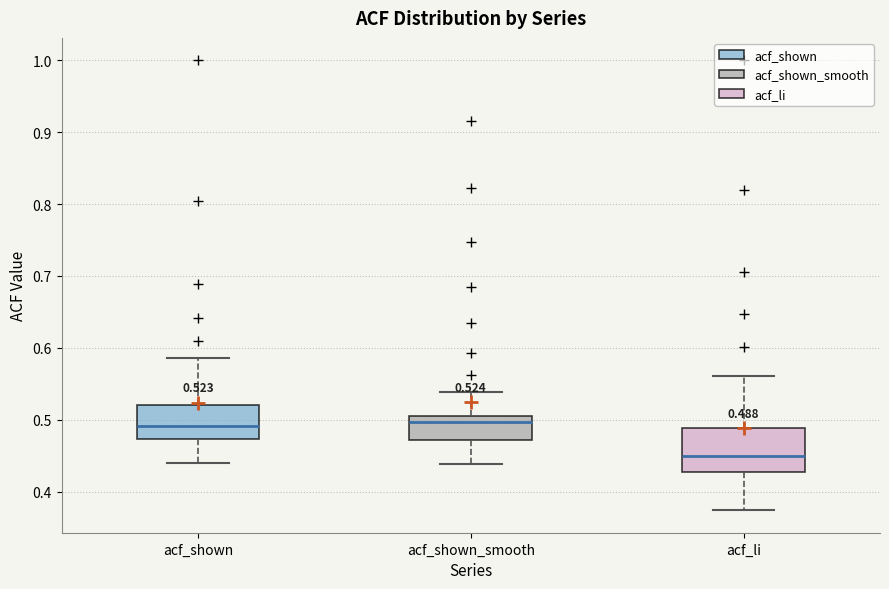

Which box has the lowest median line?

acf_li